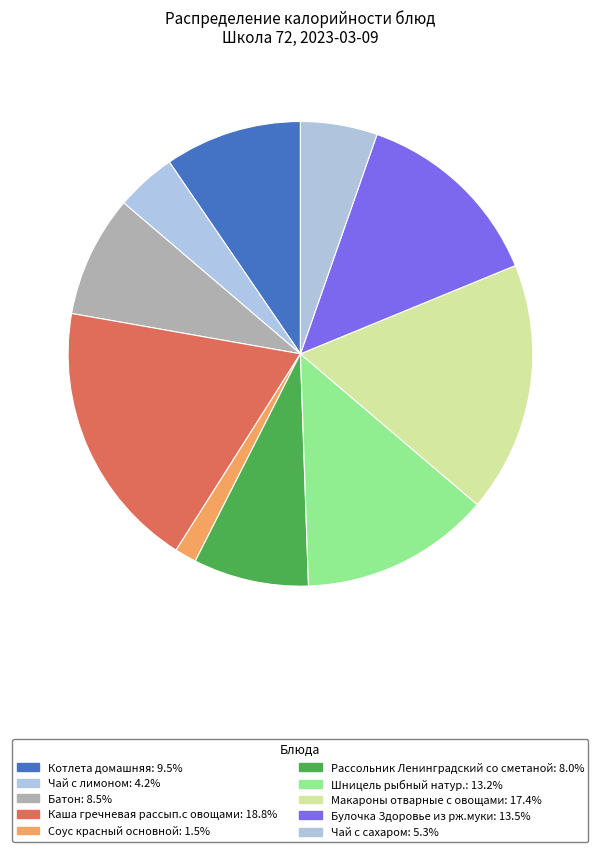

What percentage is the Рассольник Ленинградский со сметаной slice, to the nearest percent?

8%